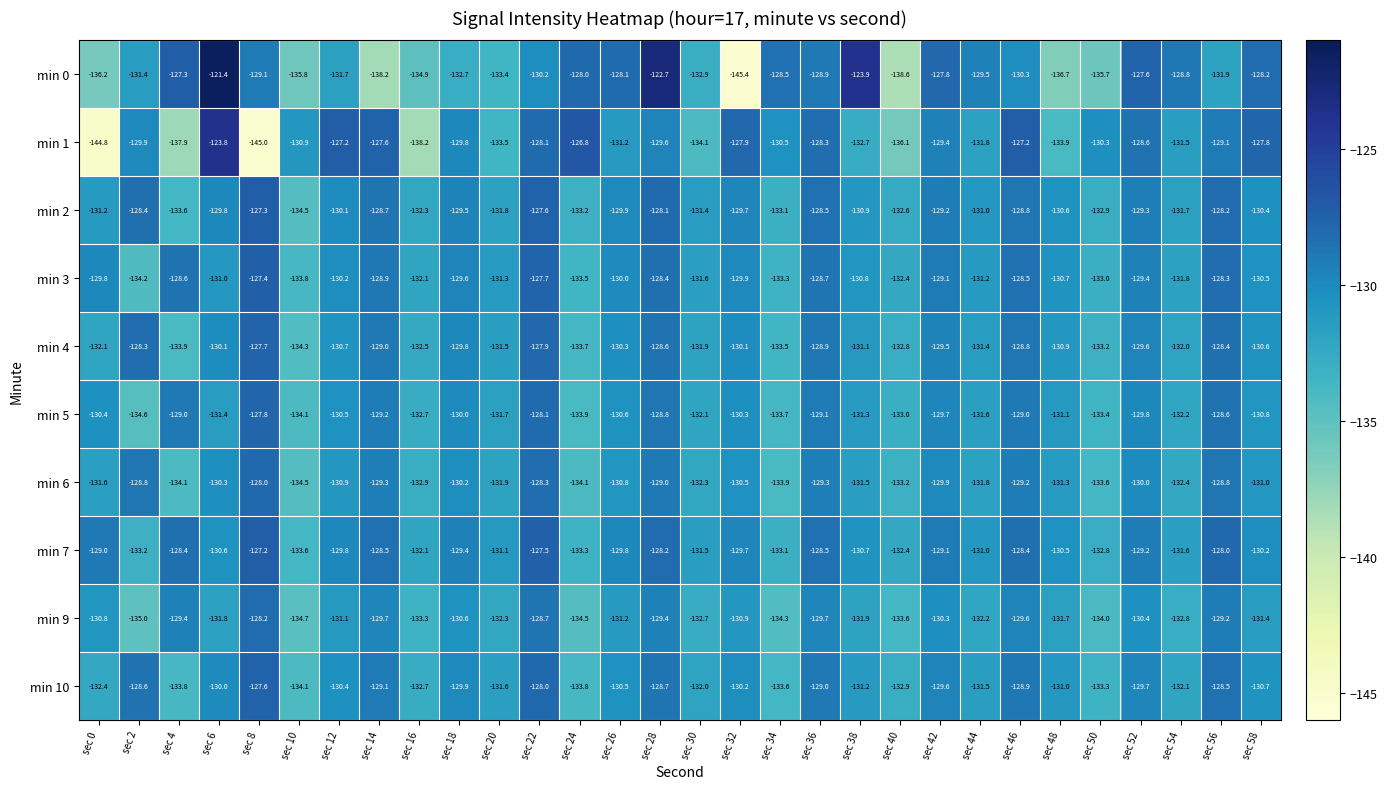

What is the greatest value displayed?

-121.4